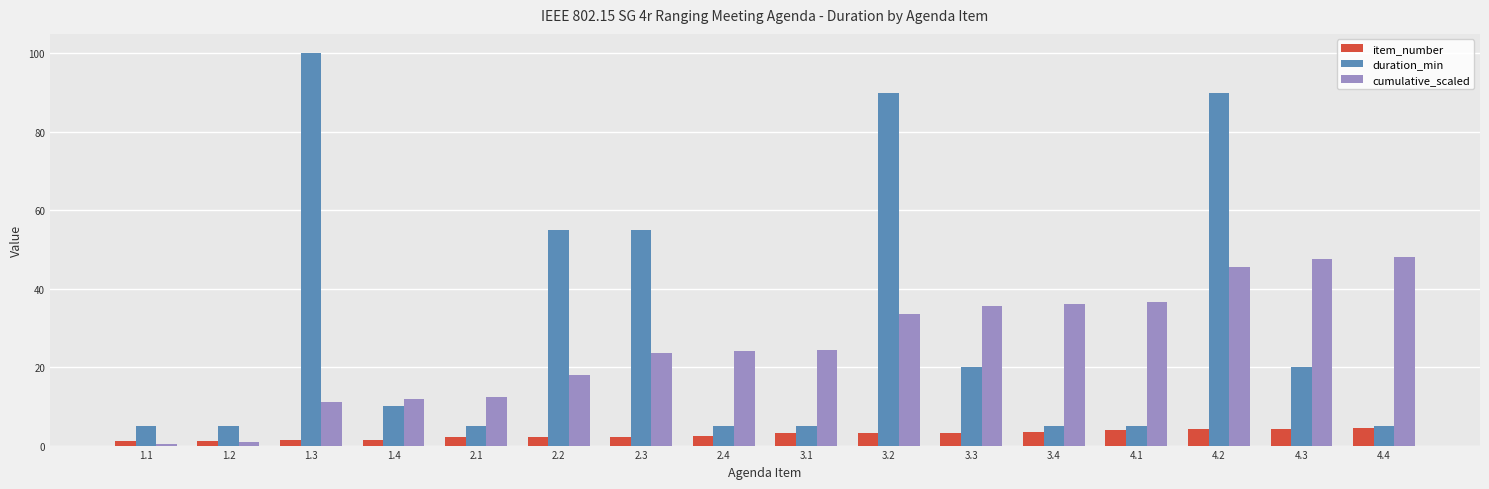

What is the sum of all cumulative_scaled values?

409.5